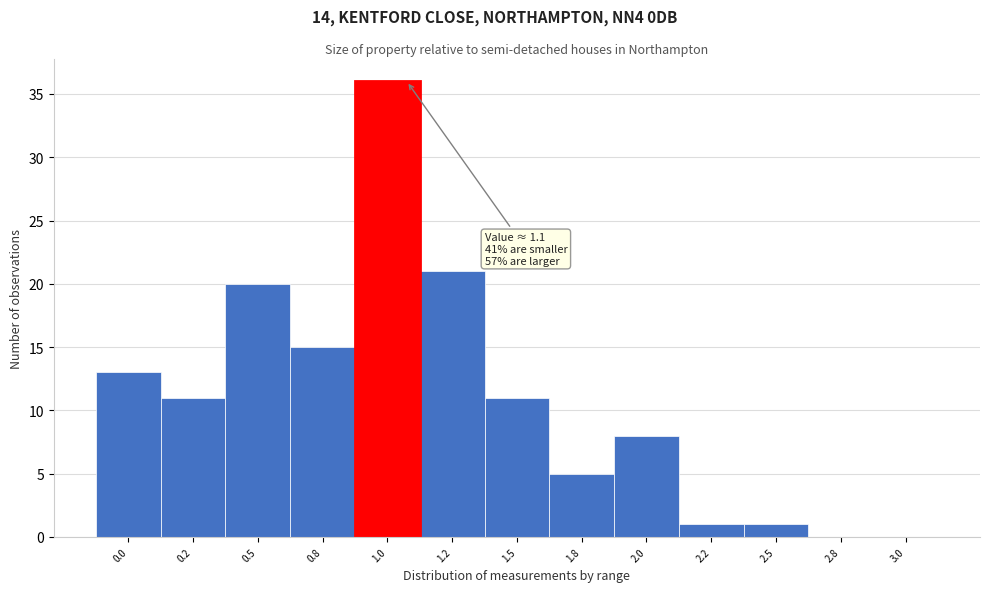

Reading right to left, what are all the values shown in this chart?

3.0=0	2.8=0	2.5=1	2.2=1	2.0=8	1.8=5	1.5=11	1.2=21	1.0=36	0.8=15	0.5=20	0.2=11	0.0=13